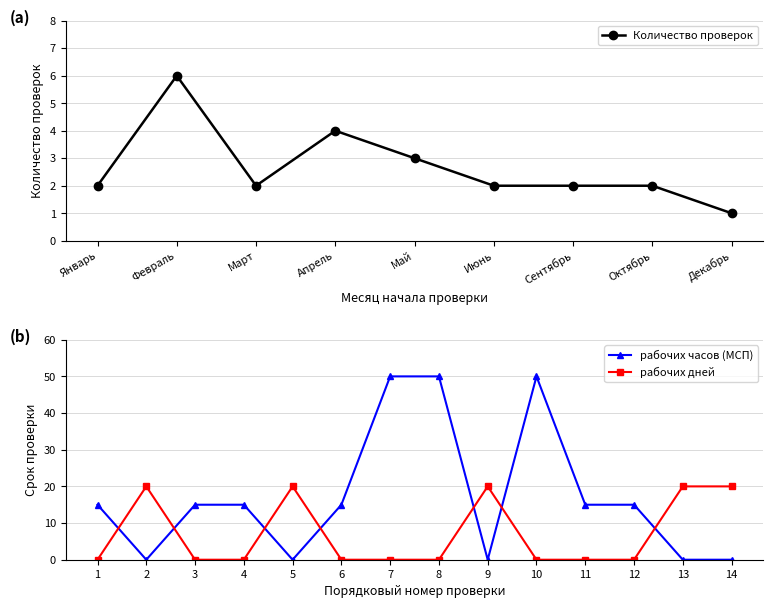

Which series changed the most between 152003084342 and 152003084347?

рабочих дней